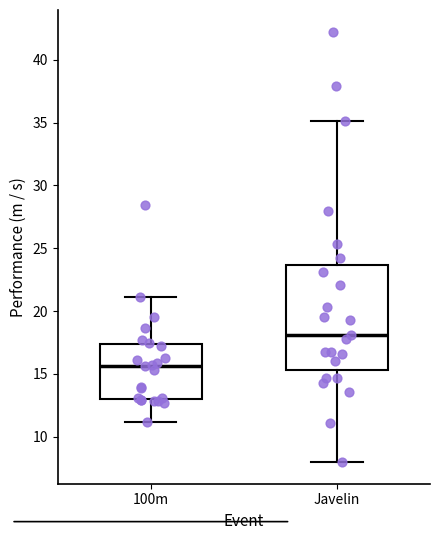

Which box has the highest median line?

Javelin